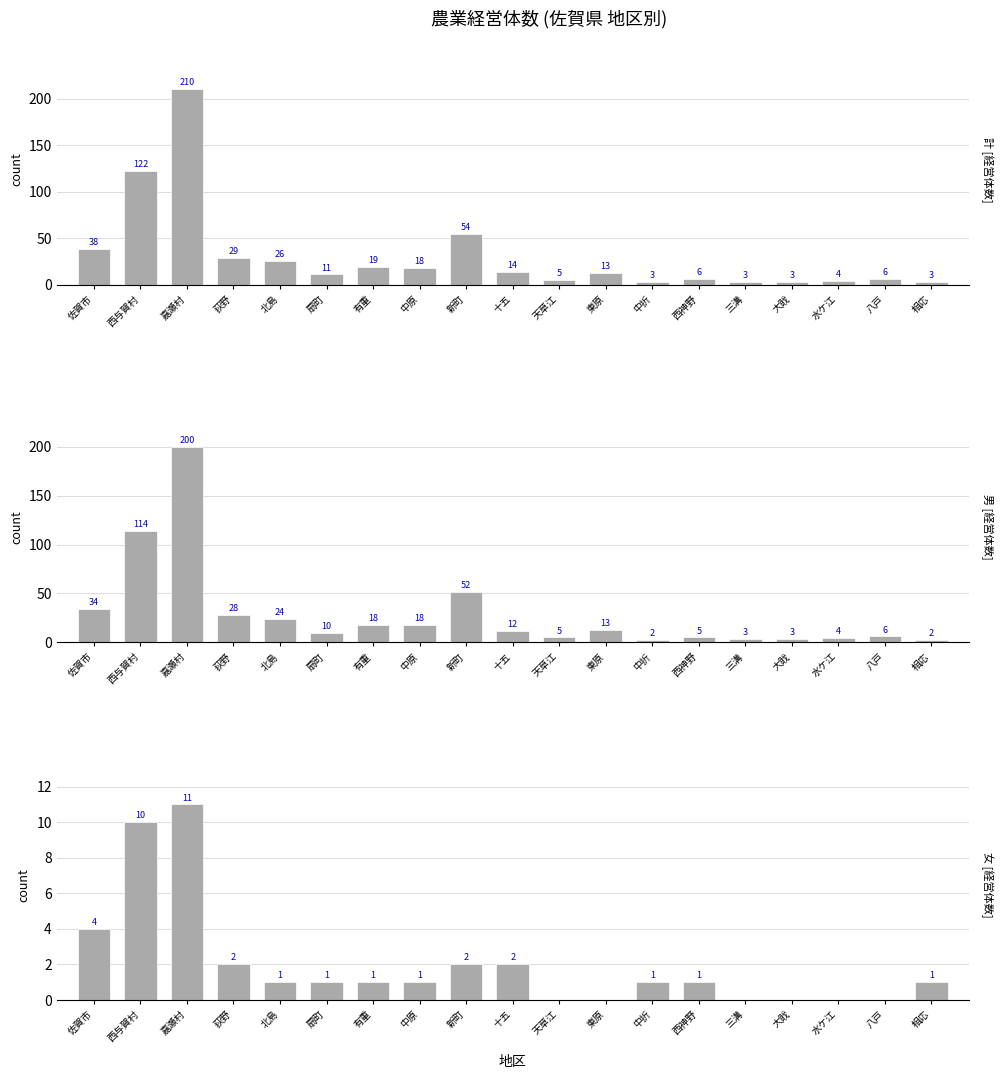

How many bars are there in each group?

3